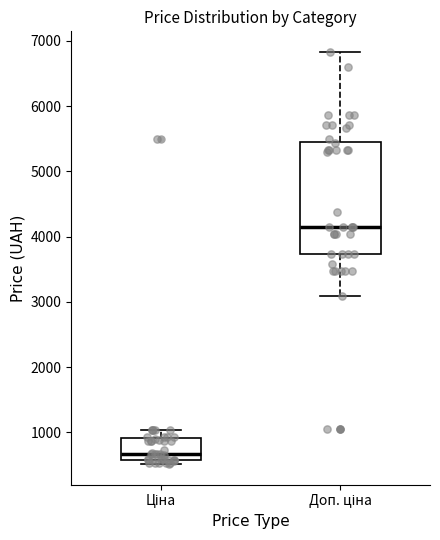

Comparing the boxes themselves (not the whiskers), which one is the tallest?

Доп. ціна